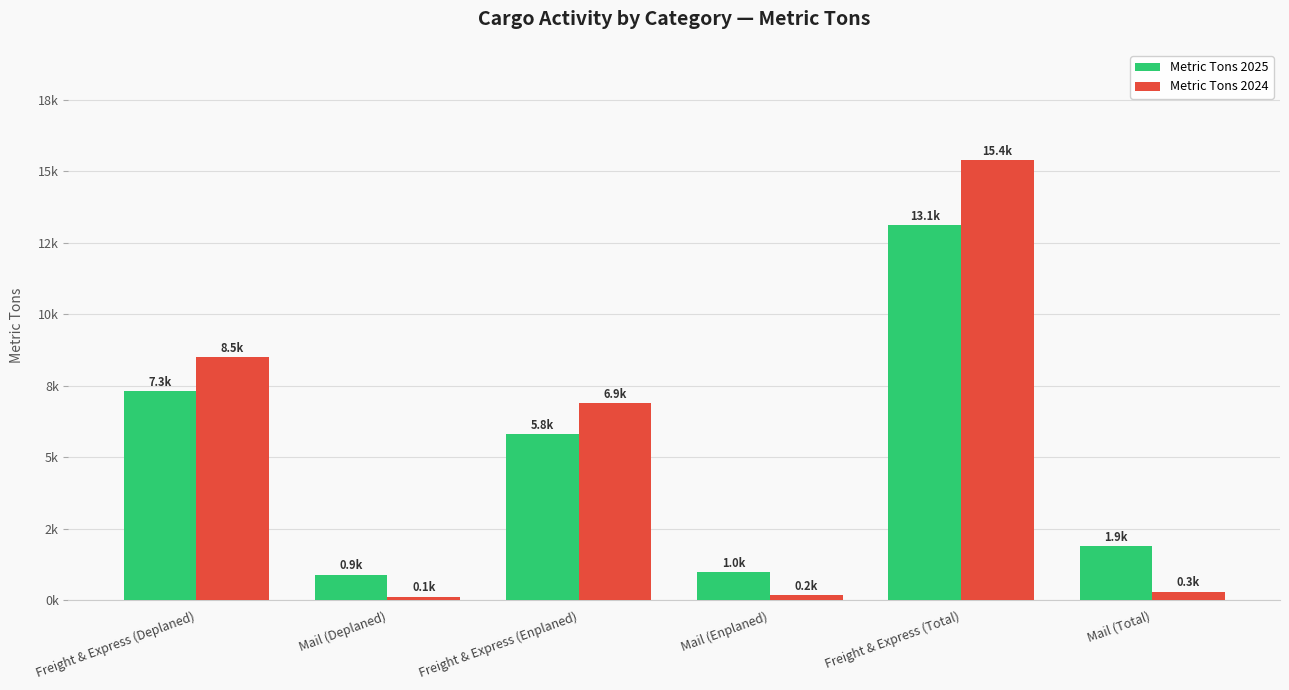

What is the difference between the maximum and minimum values in the Metric Tons 2025 series?

12227.9